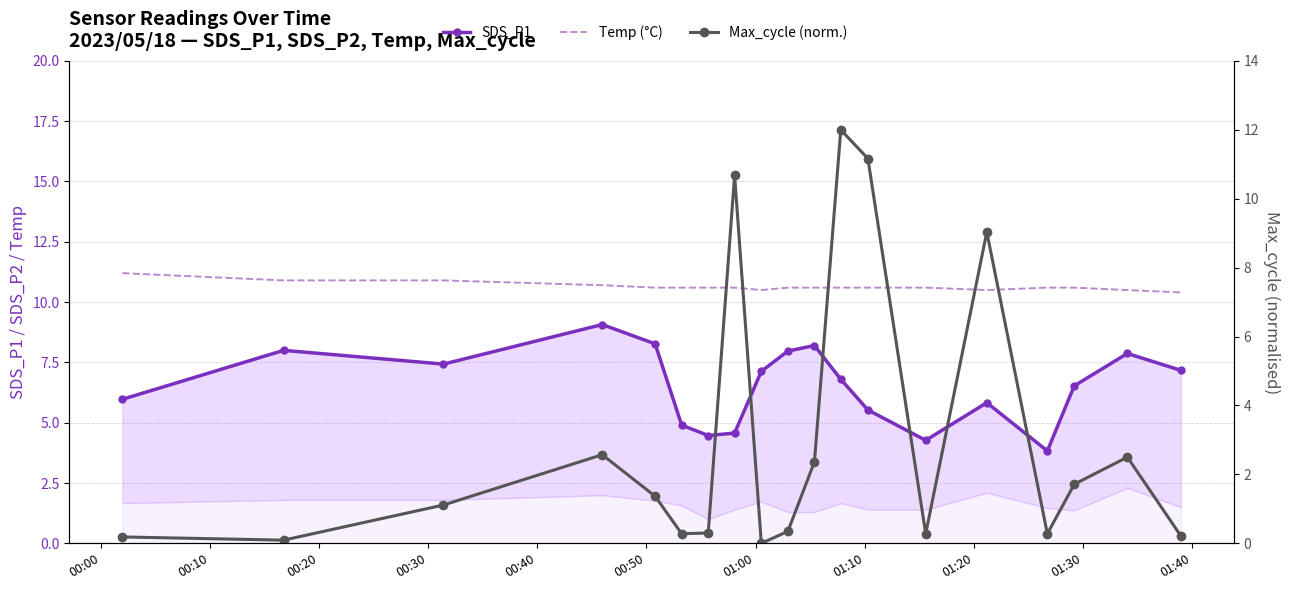

True or false: Temp (°C) and SDS_P1 cross at least once.

False